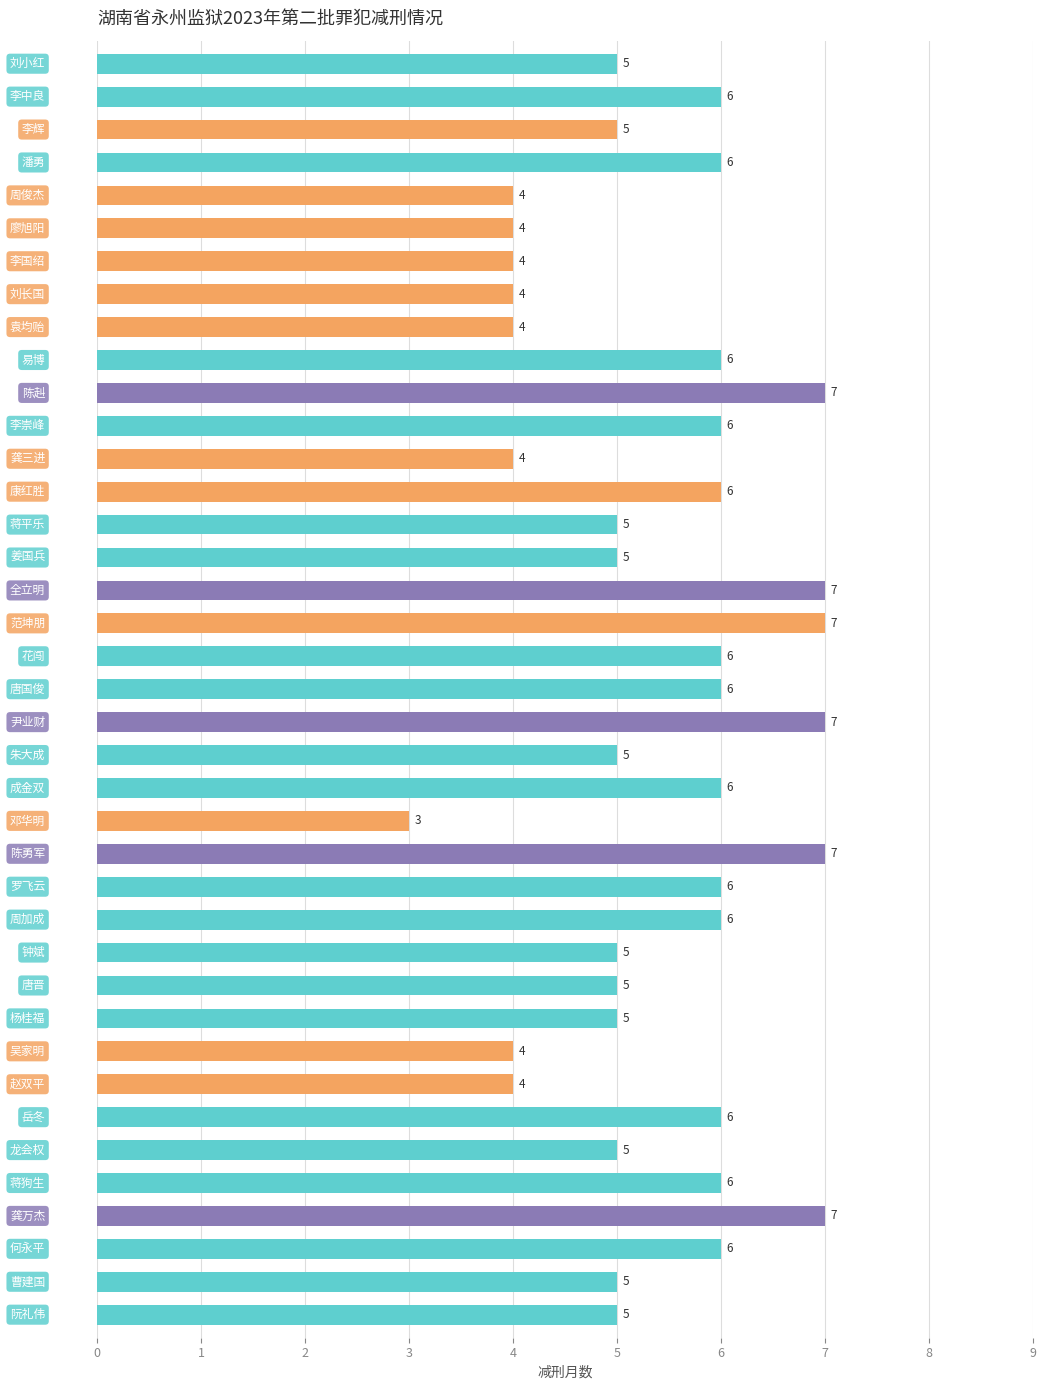

What is the value of the 7th bar from the top?

4